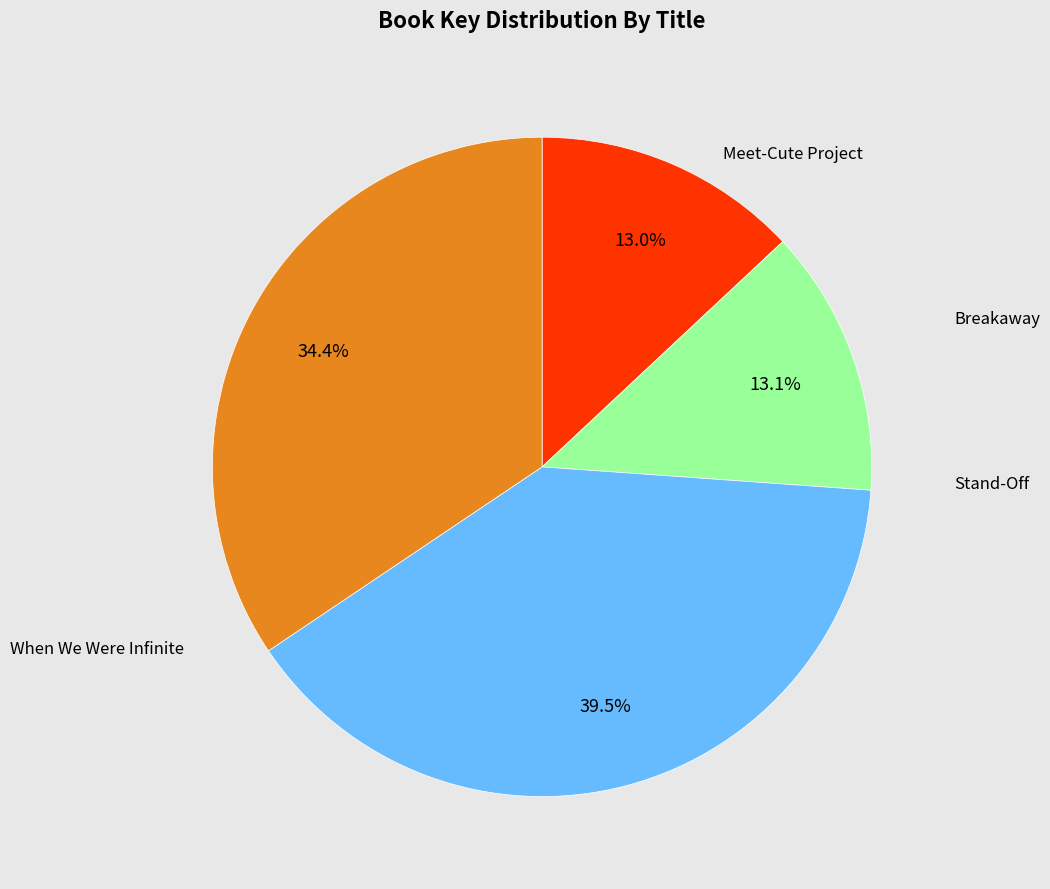

Is there any slice that represents more than half of the pie?

No